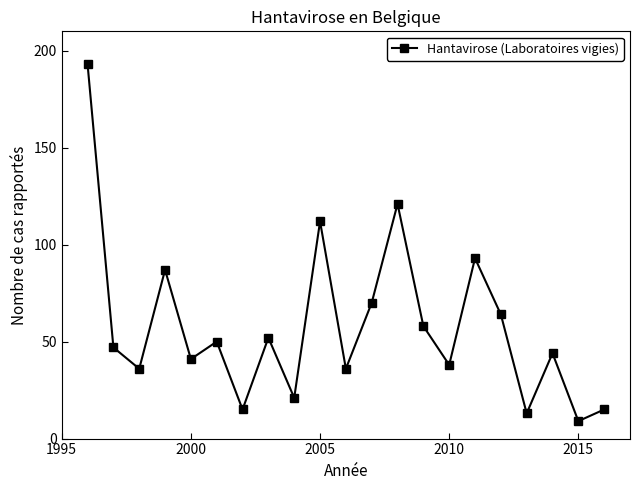

Reading left to right, extract all data points from this chart.

193	47	36	87	41	50	15	52	21	112	36	70	121	58	38	93	64	13	44	9	15